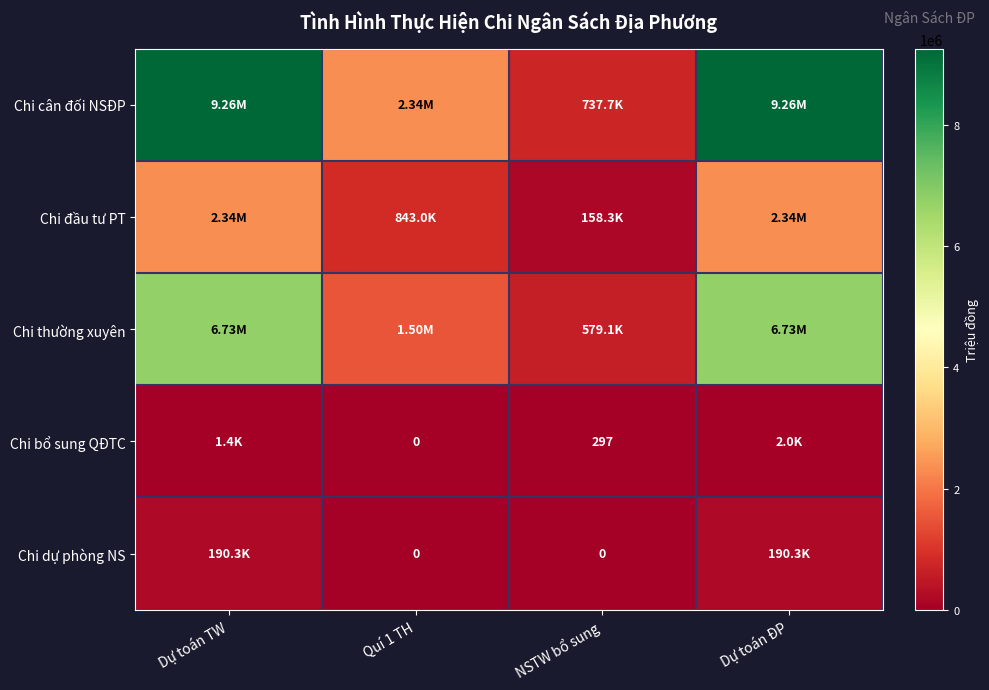

What is the difference between the Chi đầu tư PT values at Quí 1 TH and Dự toán TW?

1495481.3